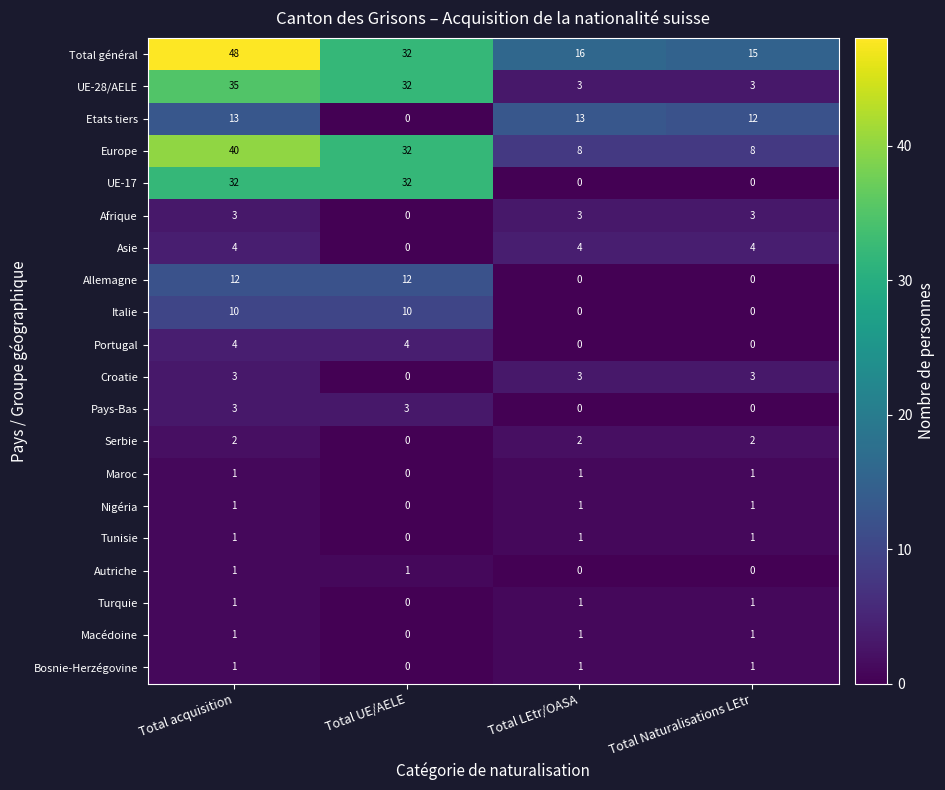

Count the number of categories in the chart.

4